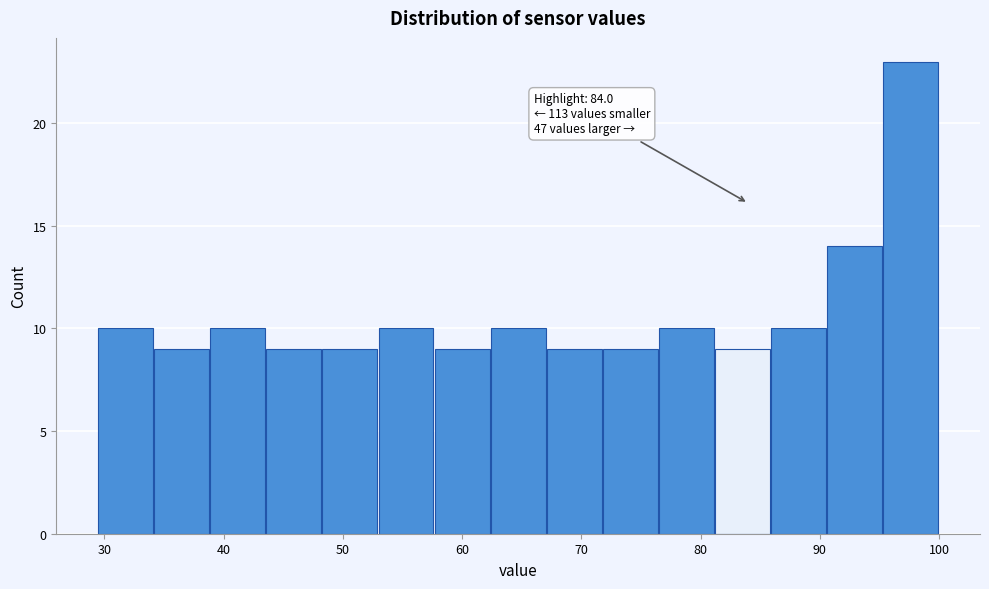

Which range on the x-axis has the tallest bar?

95.3 to 100.0